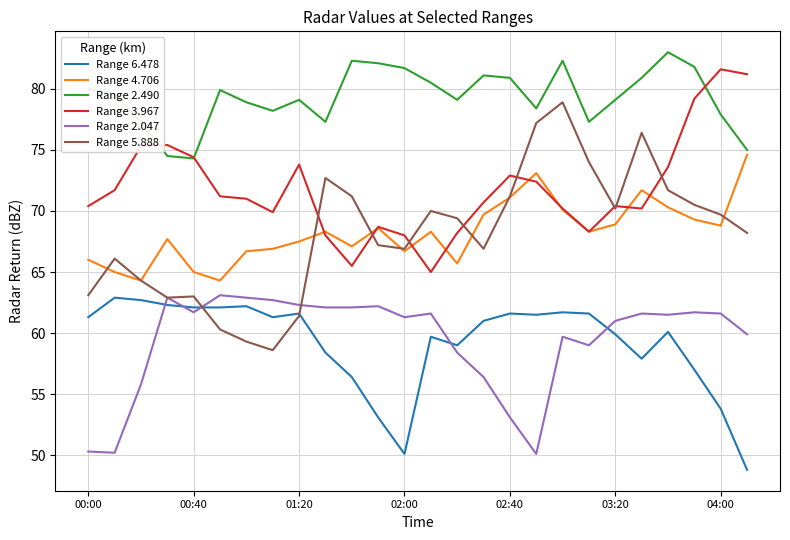

True or false: Range 6.478 and Range 4.706 cross at least once.

False